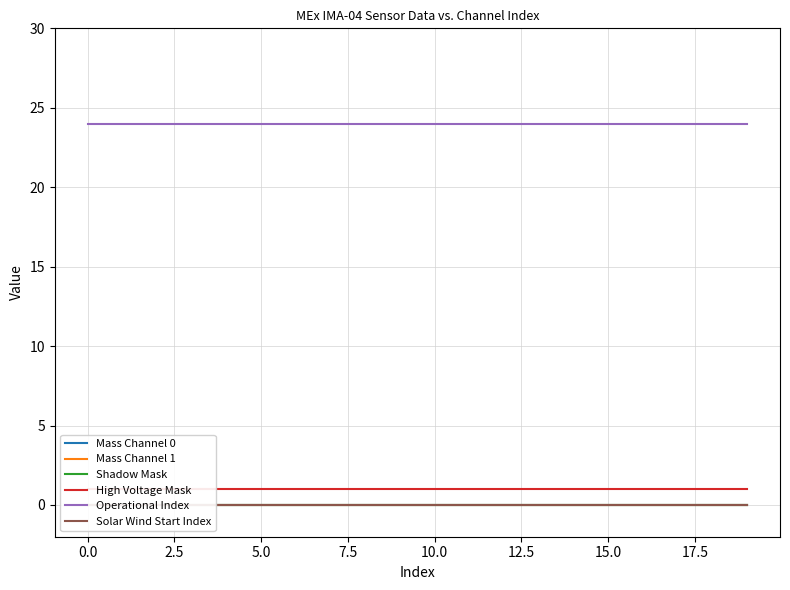

True or false: High Voltage Mask and Shadow Mask cross at least once.

False